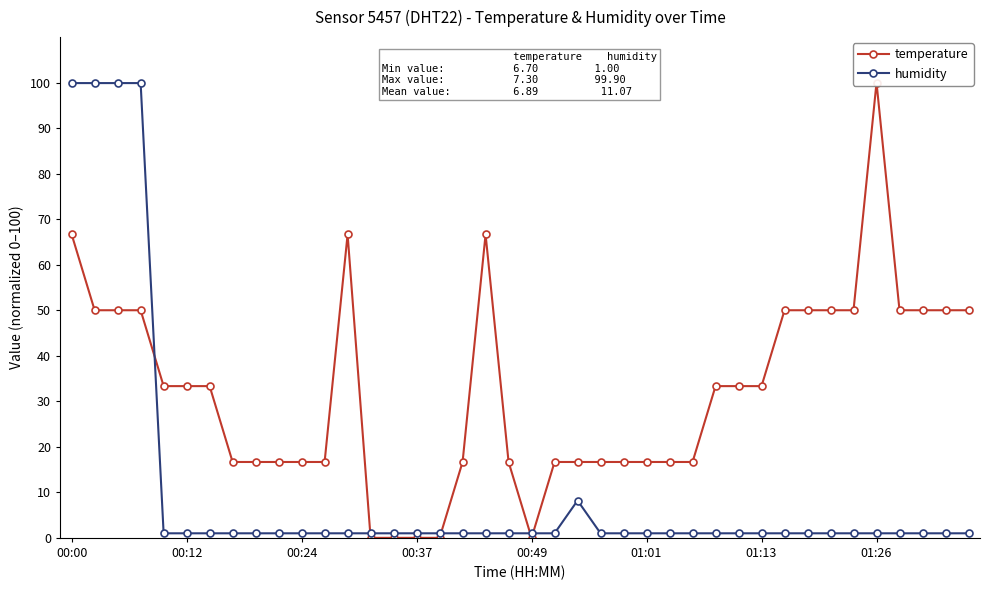

What is the lowest value of the humidity series?

1.0